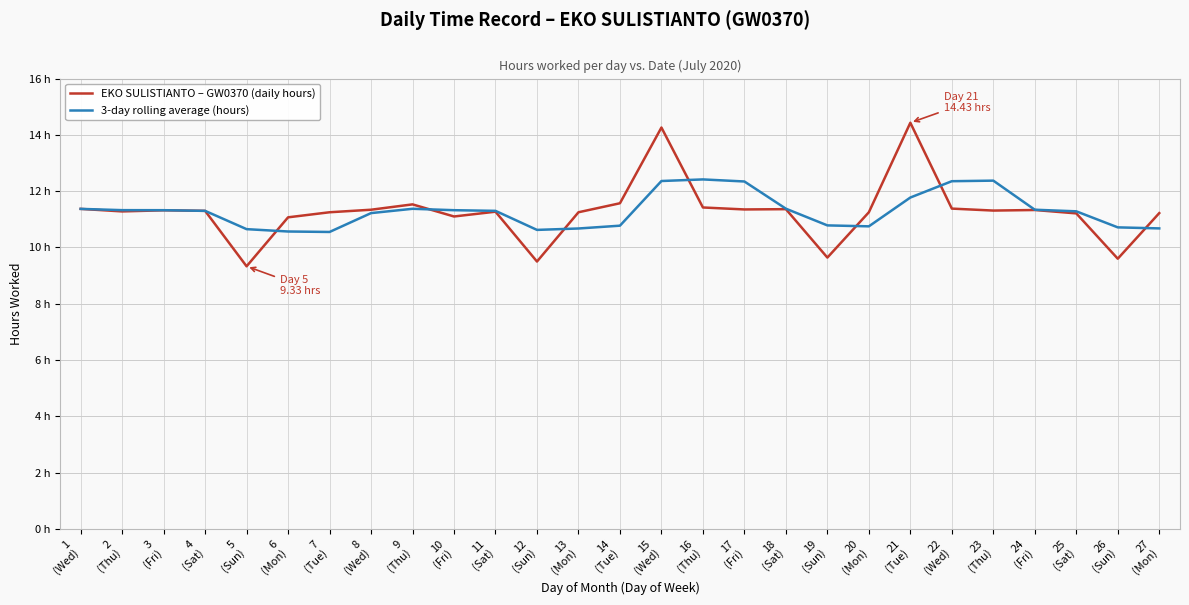

At which label does EKO SULISTIANTO – GW0370 (daily hours) first exceed 11?

1
(Wed)